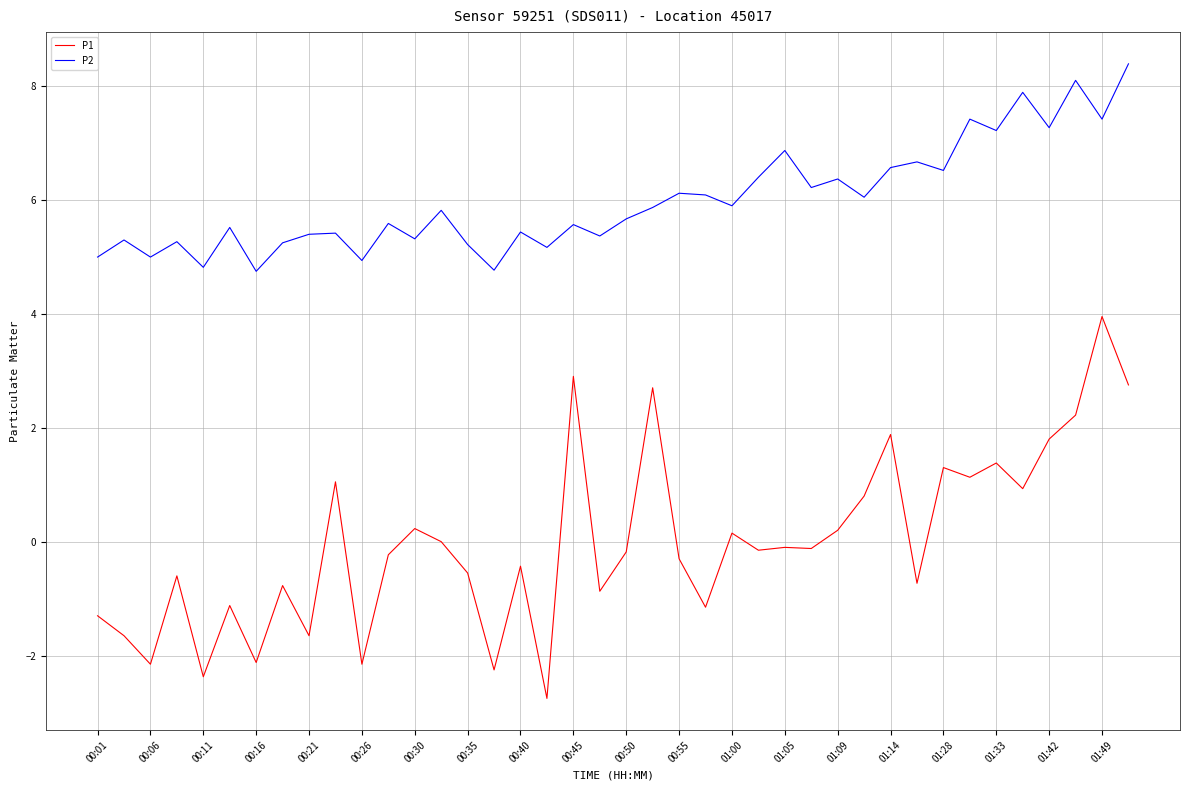

Rank the series by their average value, from lowest to highest.

P1, P2